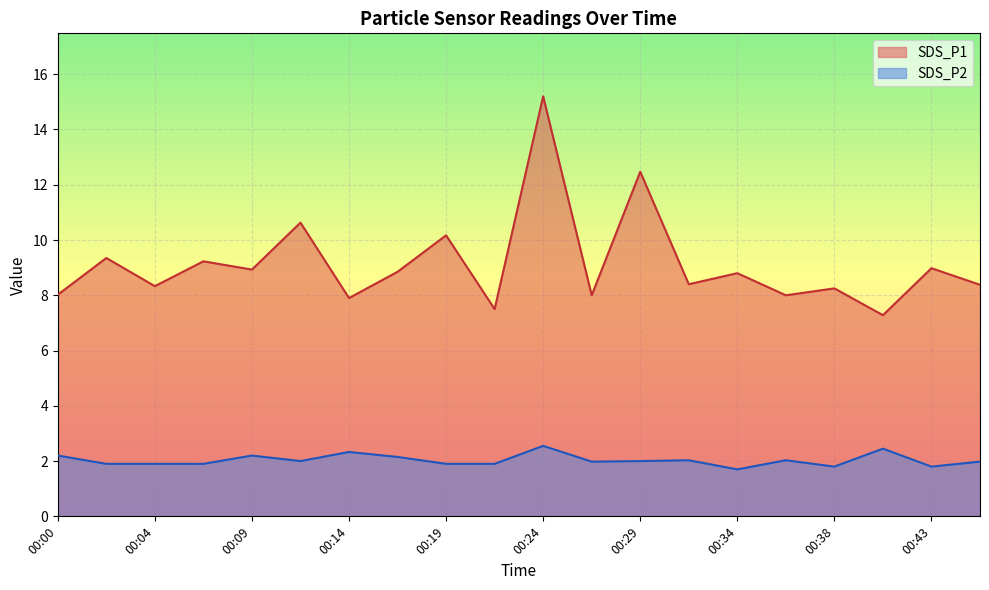

What is the value of the SDS_P1 point at the 6th from the left?

10.6